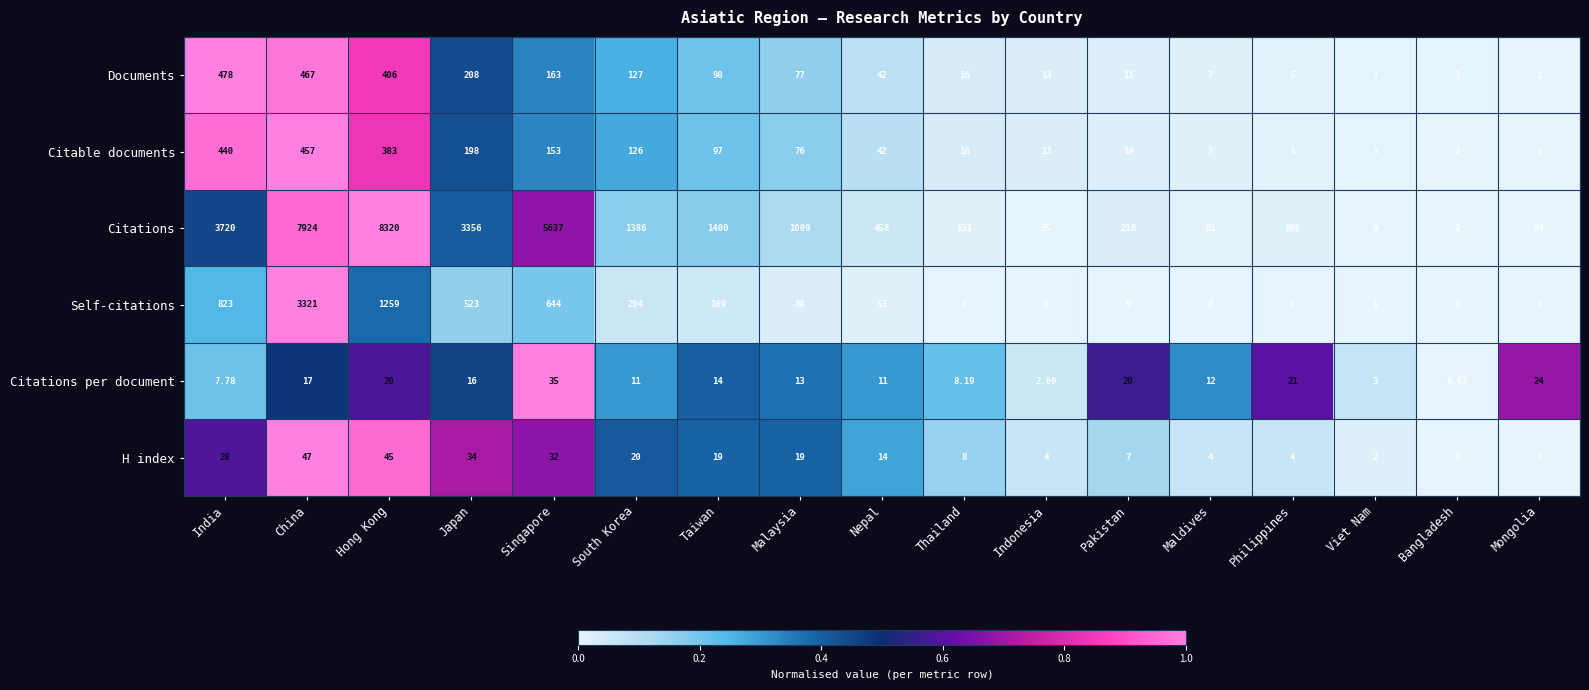

Rank the series by their maximum value, from lowest to highest.

Citations per document, H index, Citable documents, Documents, Self-citations, Citations